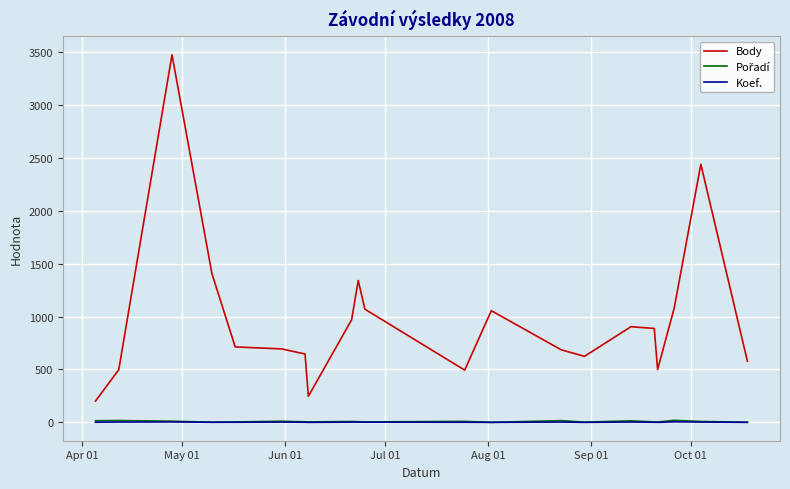

True or false: Koef. and Body cross at least once.

False